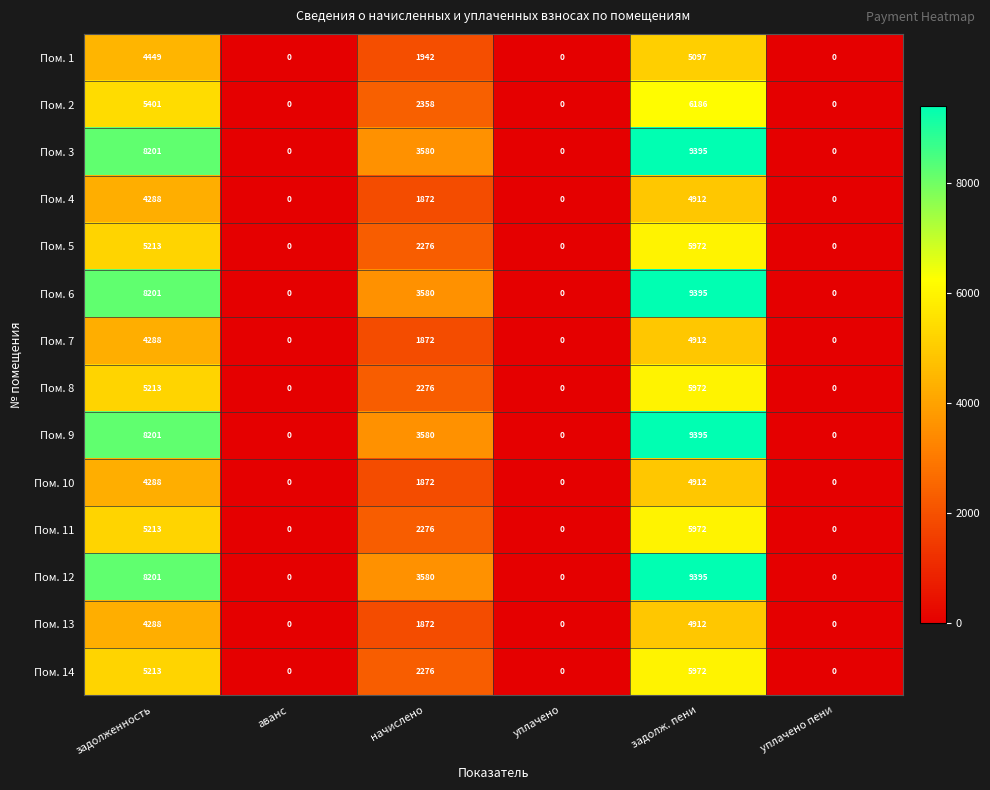

True or false: Пом. 1 has a value of -3151 at аванс.

False